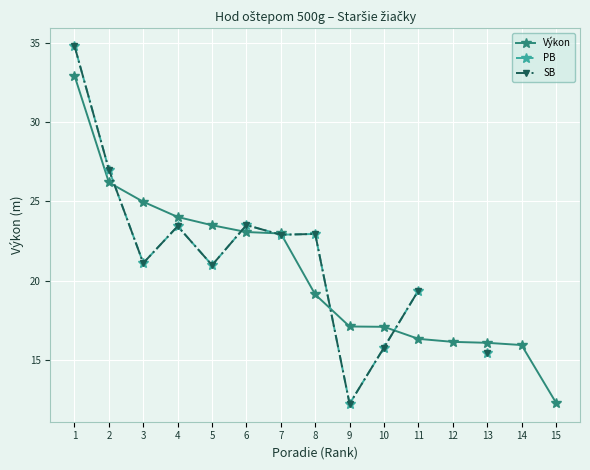

What value does the PB series have at 4?

23.4